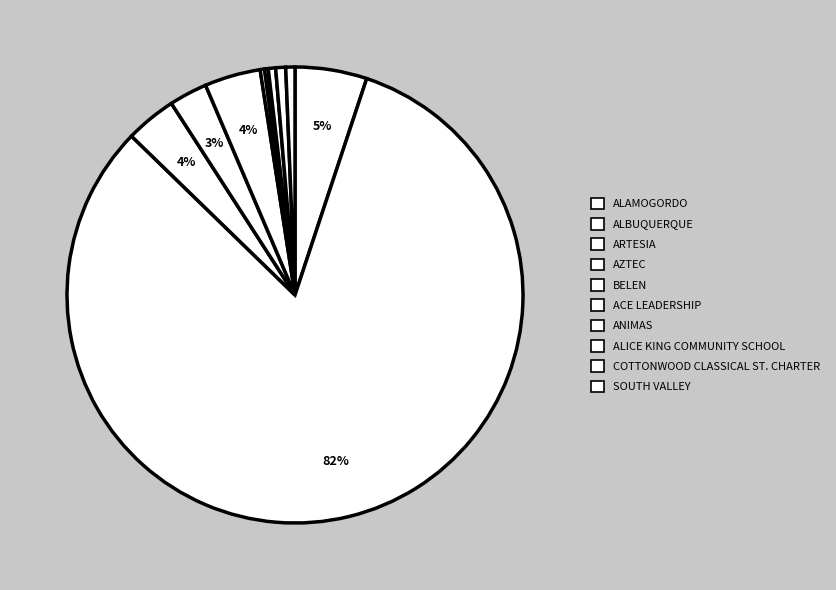

What percentage is the ALAMOGORDO slice, to the nearest percent?

5%